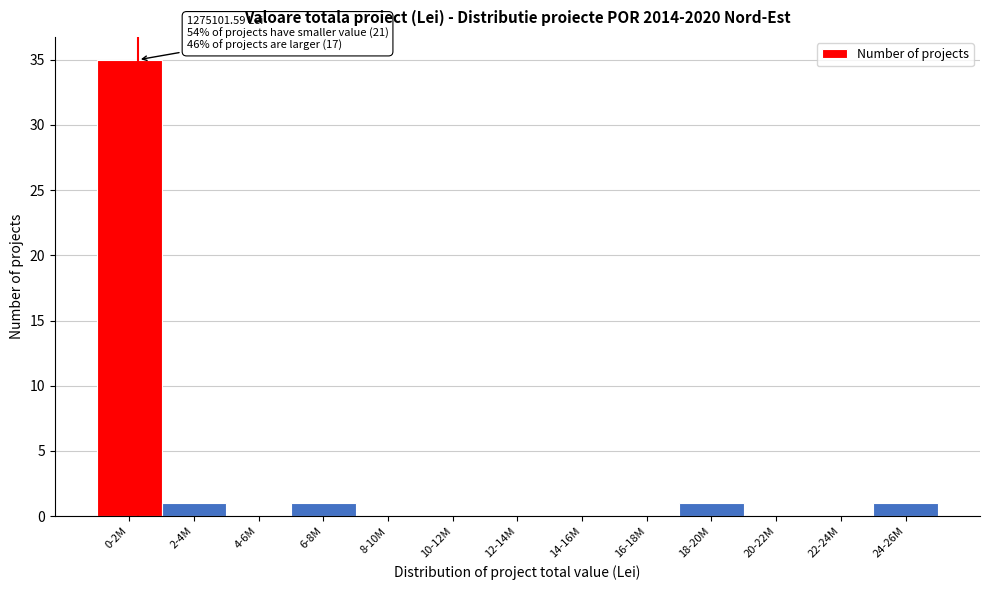

Reading left to right, what are all the values shown in this chart?

0-2M=35	2-4M=1	4-6M=0	6-8M=1	8-10M=0	10-12M=0	12-14M=0	14-16M=0	16-18M=0	18-20M=1	20-22M=0	22-24M=0	24-26M=1